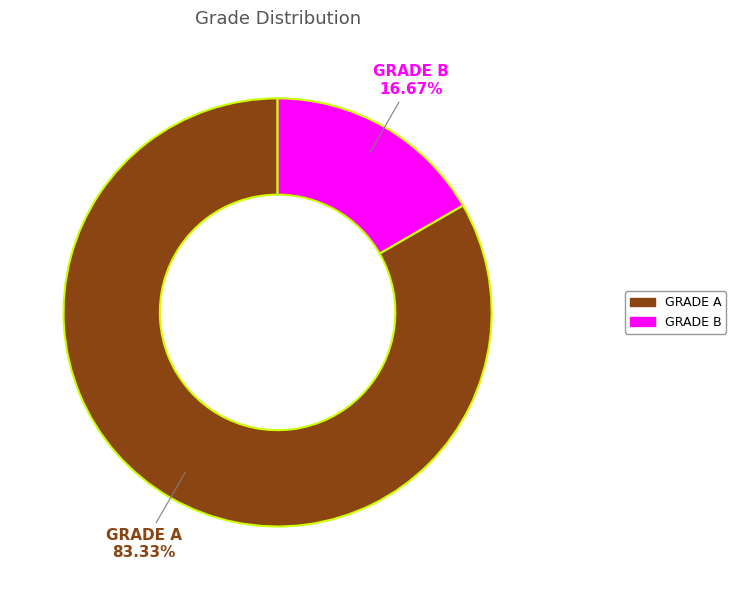

Combined, what portion of the pie is GRADE A and GRADE B?

100.0%